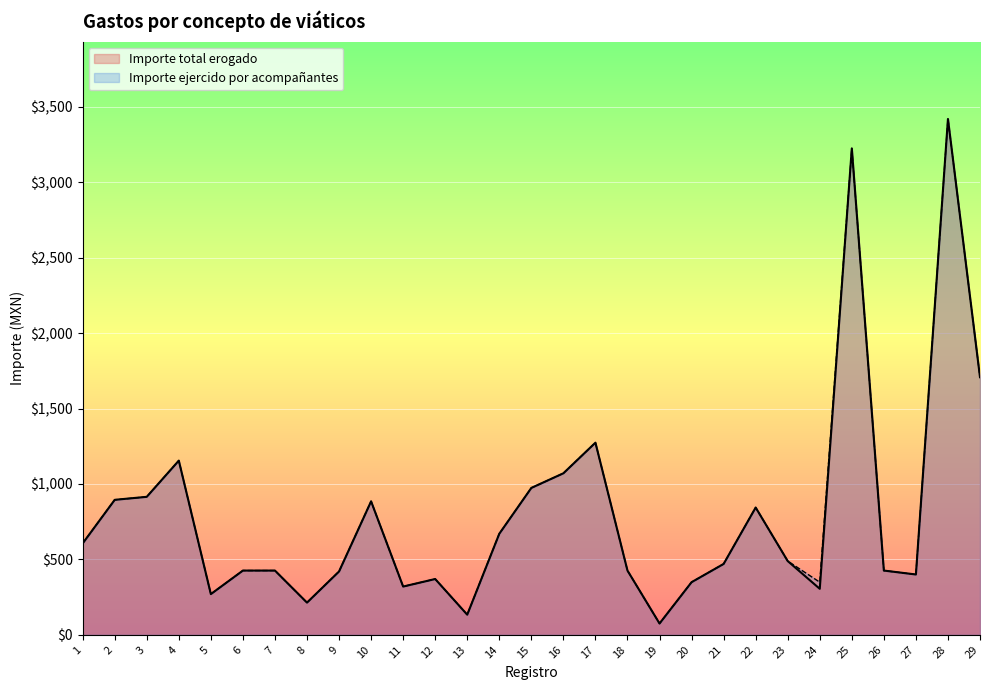

Which has a higher value, 24 or 26?

26